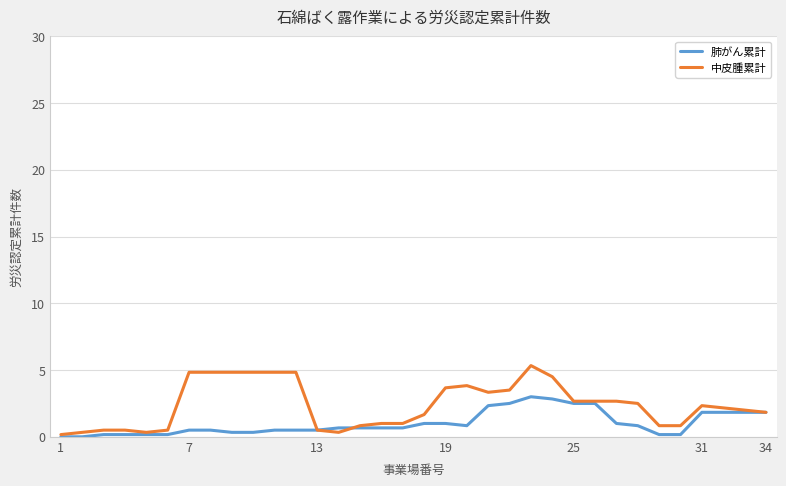

What are all the series names shown in the legend?

肺がん累計, 中皮腫累計